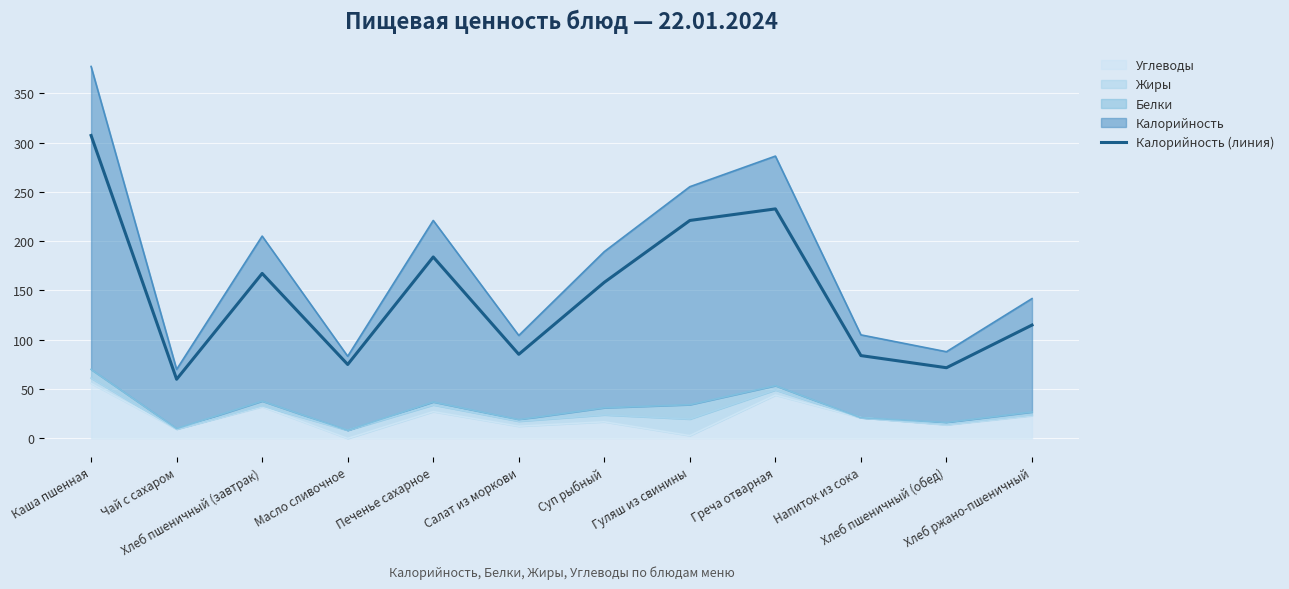

Is it true that the value at Хлеб пшеничный (завтрак) is 230.3?

False